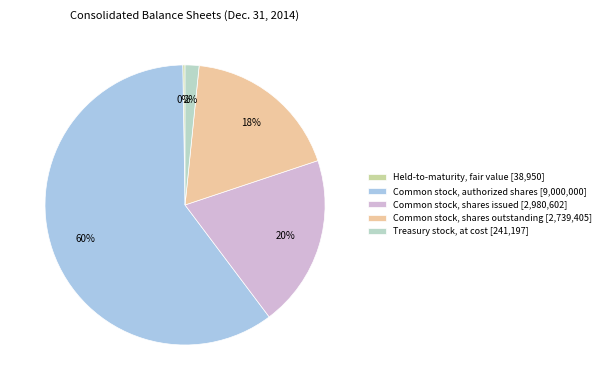

What is the total percentage of Held-to-maturity, fair value and Common stock, authorized shares?

60.3%